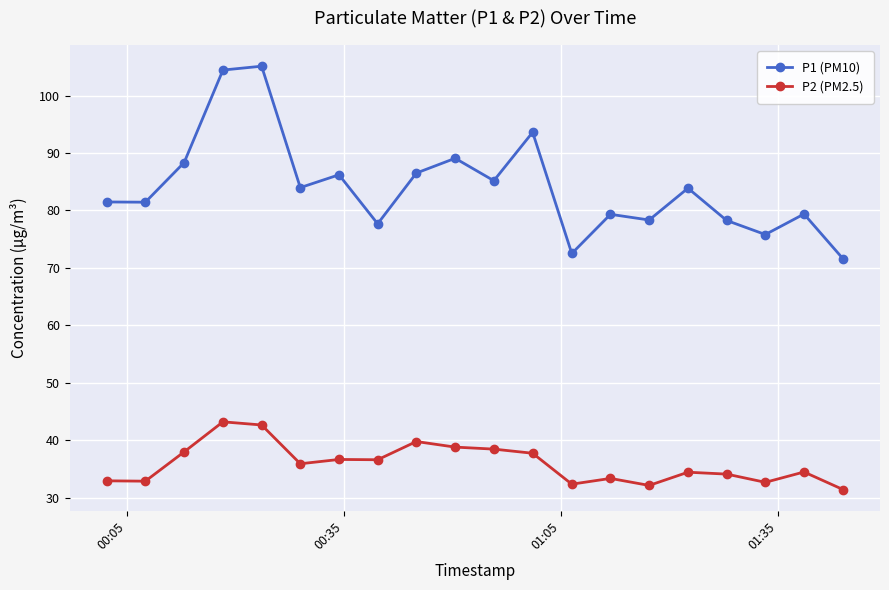

At how many categories does at least one series exceed 66?

20